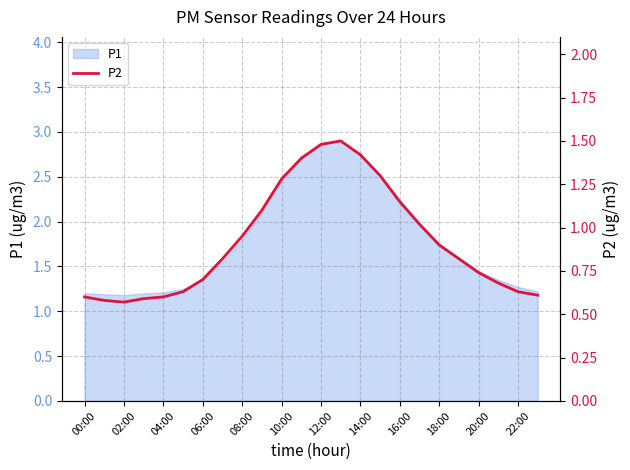

Is it true that P1 equals 0.6 at 22:00?

False